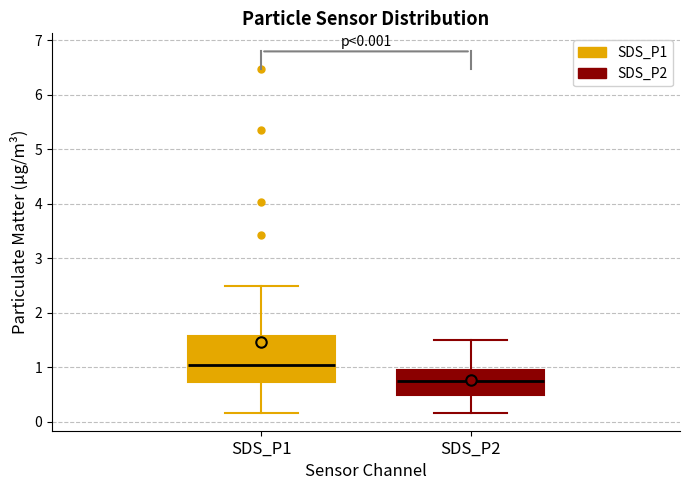

Comparing the boxes themselves (not the whiskers), which one is the tallest?

SDS_P1